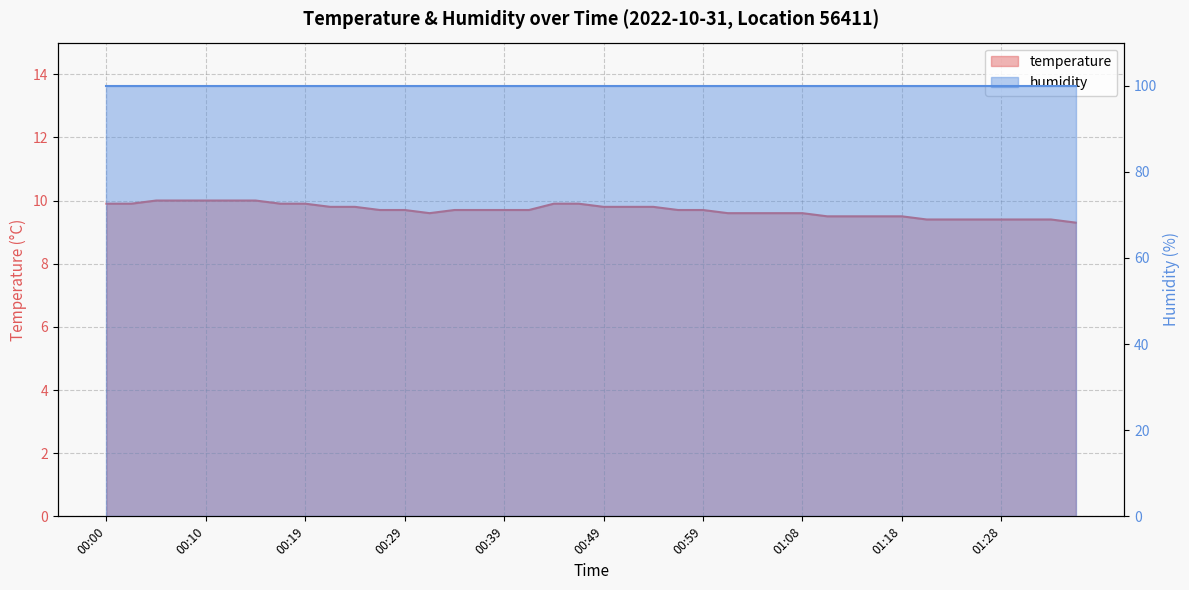

Between 01:01 and 00:05, which is larger?

00:05